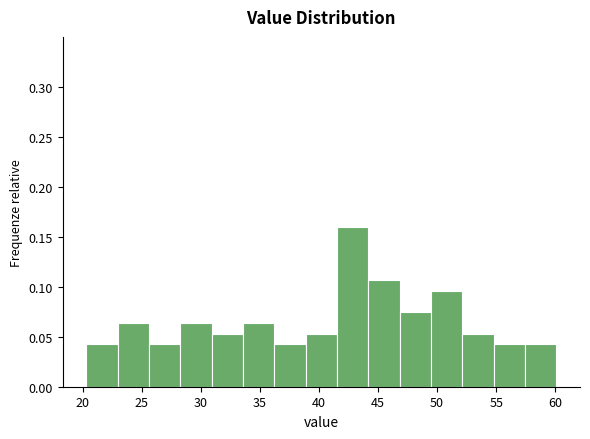

Reading left to right, list every bar in this chart as the range it spans on the x-axis followed by its height. Neither the bar edges nor the heights are printed on the chart, so give them approximately, as read against the axes.

20.5 to 23.0: 0.045
23.0 to 25.5: 0.065
25.5 to 28.5: 0.045
28.5 to 31.0: 0.065
31.0 to 33.5: 0.055
33.5 to 36.0: 0.065
36.0 to 39.0: 0.045
39.0 to 41.5: 0.055
41.5 to 44.0: 0.160
44.0 to 47.0: 0.105
47.0 to 49.5: 0.075
49.5 to 52.0: 0.095
52.0 to 55.0: 0.055
55.0 to 57.5: 0.045
57.5 to 60.0: 0.045